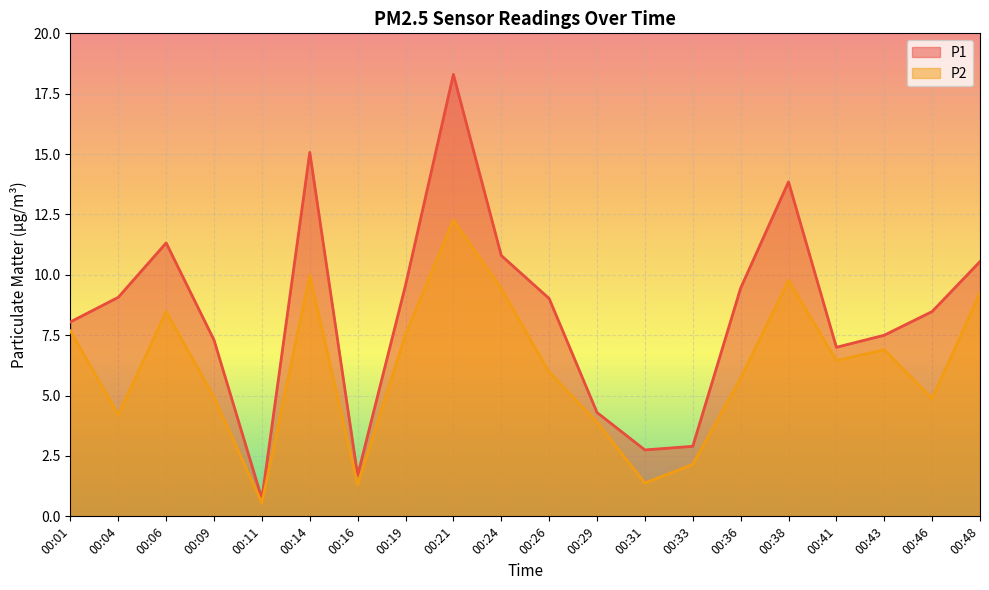

Which has a higher value, 00:48 or 00:24?

00:24